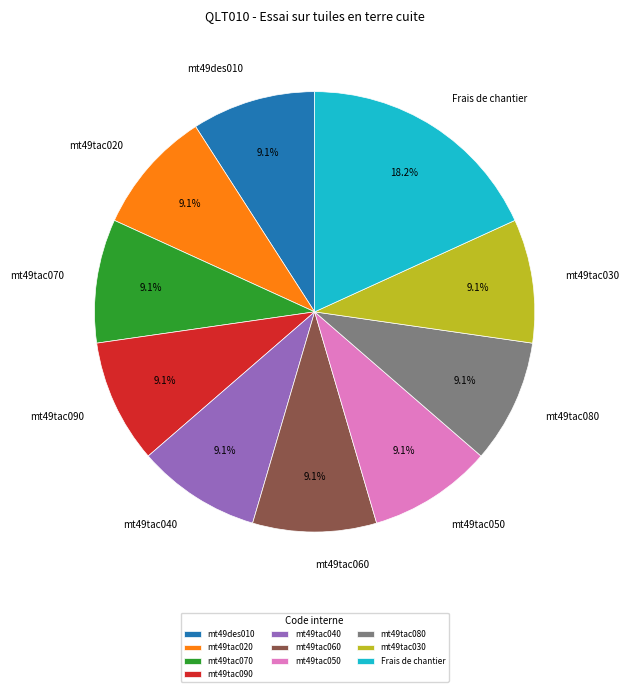

What is the largest slice in the pie chart?

Frais de chantier